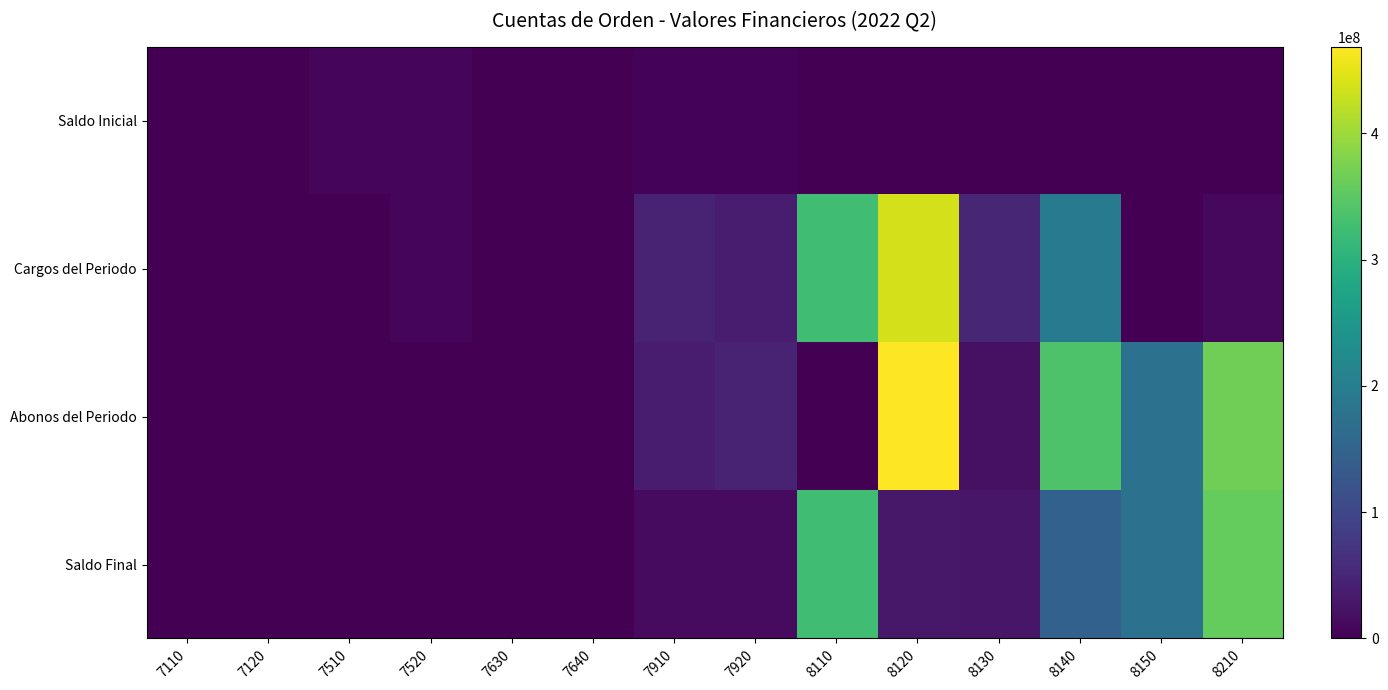

Reading left to right, extract all data points from this chart.

Saldo Inicial: 7110=1183128.6	7120=1183128.6	7510=7580203.9	7520=7580203.9	7630=4.0	7640=4.0	7910=4681053.3	7920=4681053.3	8110=0.0	8120=0.0	8130=0.0	8140=0.0	8150=0.0	8210=0.0
Cargos del Periodo: 7110=0.0	7120=0.0	7510=0.0	7520=7580203.9	7630=0.0	7640=0.0	7910=44007479.3	7920=36395744.2	8110=324676669.0	8120=438474369.0	8130=49990879.3	8140=190939660.2	8150=1484609.7	8210=10368444.4
Abonos del Periodo: 7110=0.0	7120=0.0	7510=0.0	7520=0.0	7630=0.0	7640=0.0	7910=35073375.4	7920=45329848.1	8110=0.0	8120=468645179.6	8130=21041675.2	8140=337359971.3	8150=175550141.7	8210=367620682.1
Saldo Final: 7110=0.0	7120=0.0	7510=0.0	7520=0.0	7630=0.0	7640=0.0	7910=13615157.2	7920=13615157.2	8110=324676669.0	8120=30170810.6	8130=28949204.0	8140=146420311.1	8150=177034751.4	8210=357252237.6